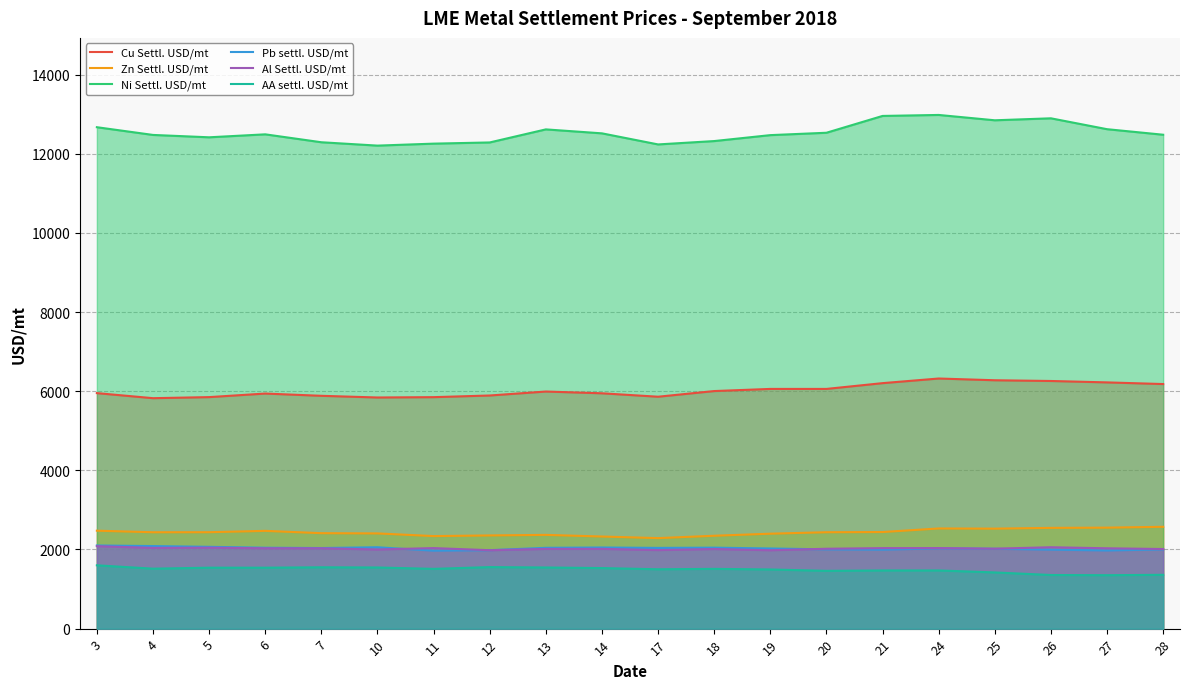

Which series changed the most between 13 and 25?

Cu Settl. USD/mt